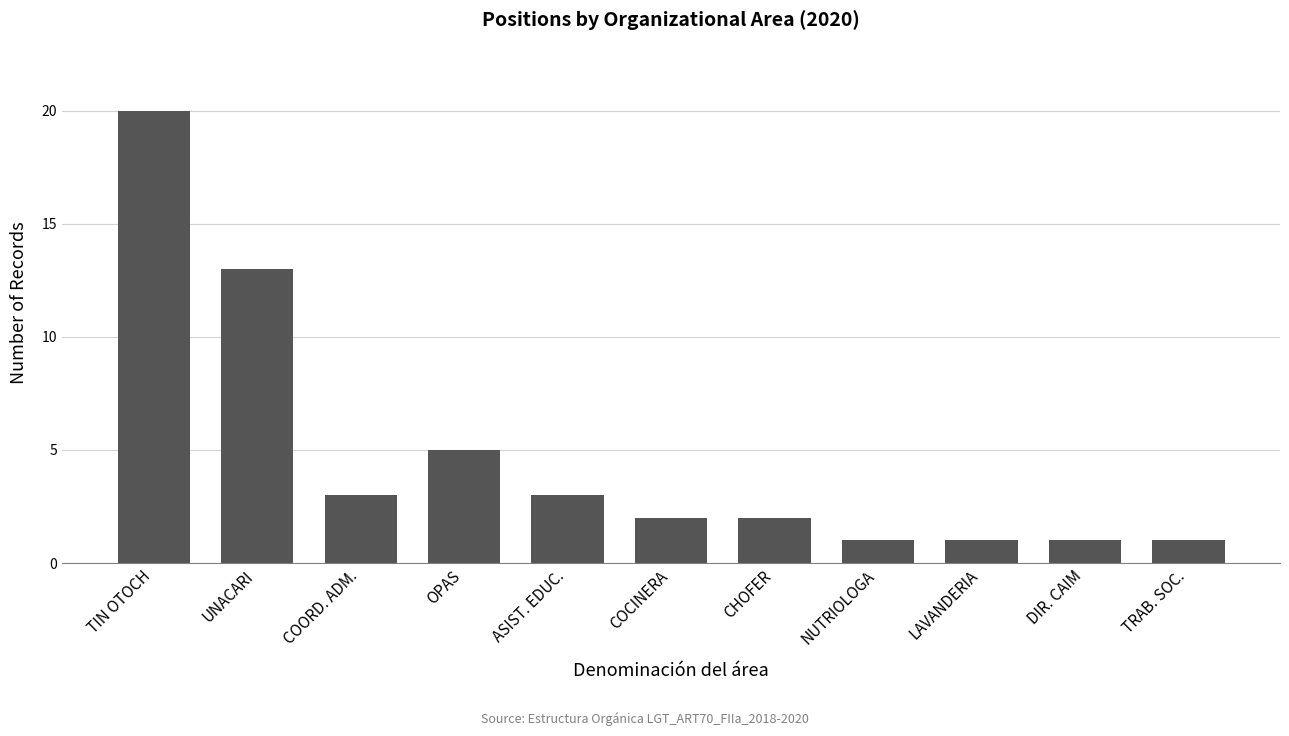

What is the greatest value displayed?

20